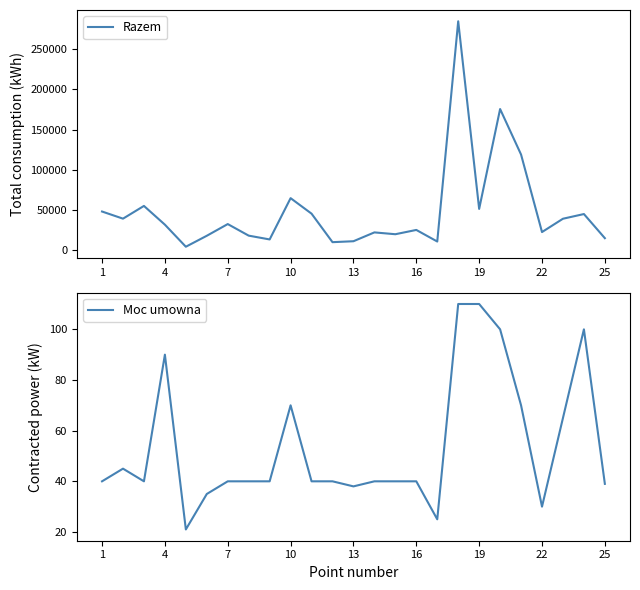

True or false: Moc umowna and Razem intersect in this chart.

False